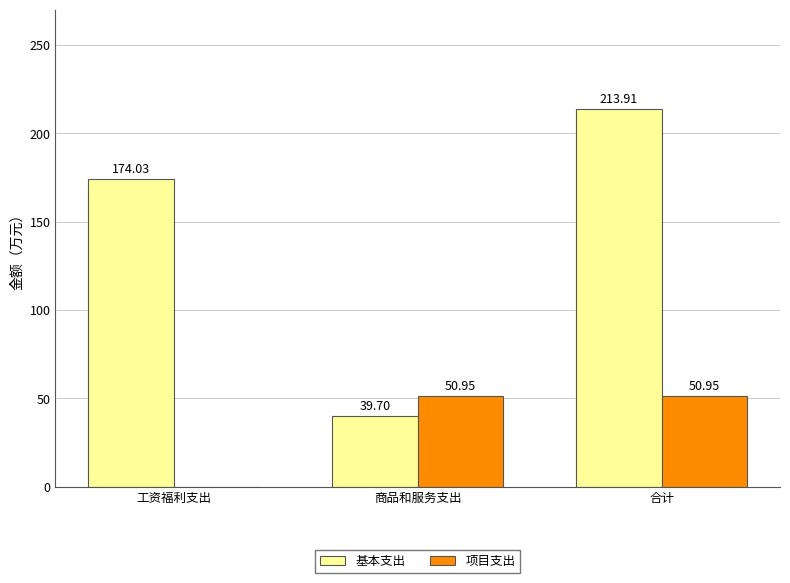

Which series changed the most between 商品和服务支出 and 合计?

基本支出